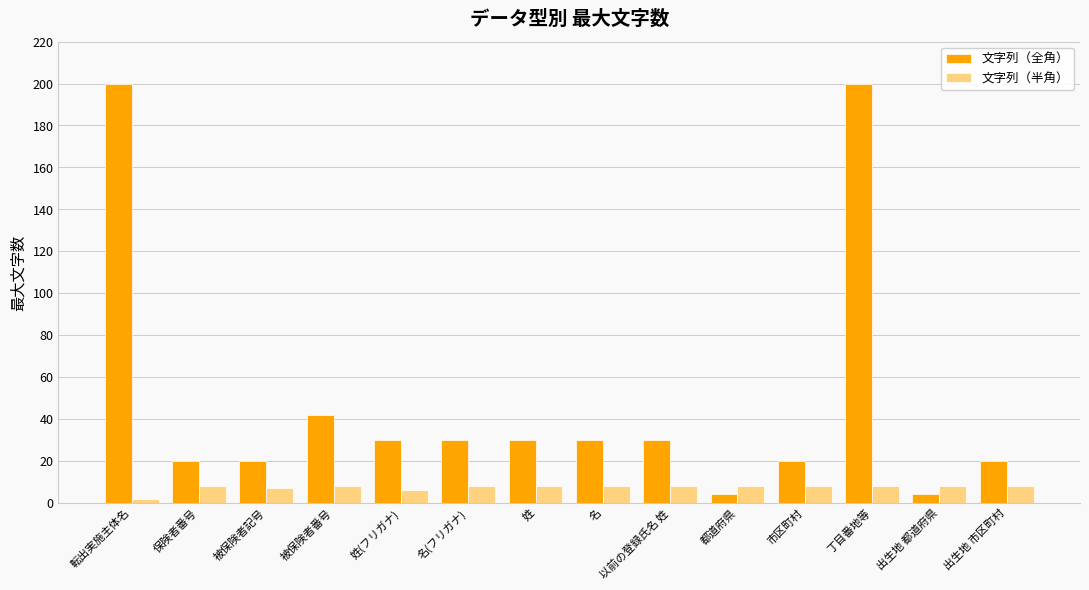

Which category has the lowest value in the 文字列（半角） series?

転出実施主体名